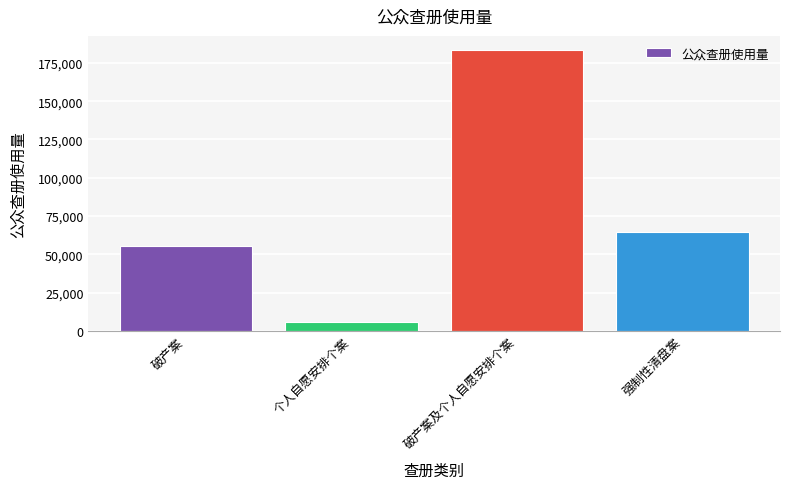

What is the difference between the maximum and minimum values?

177740